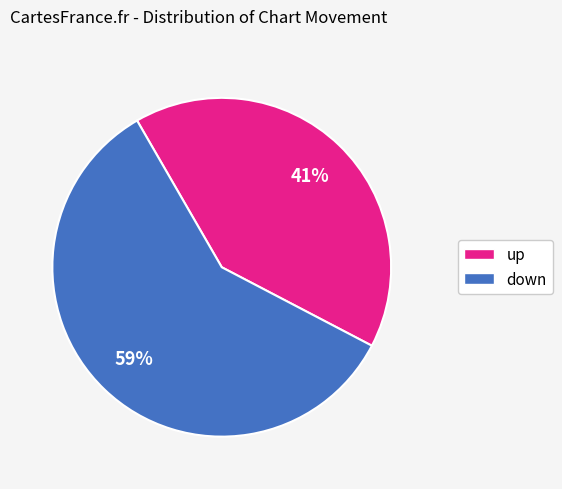

What percentage is the up slice, to the nearest percent?

41%